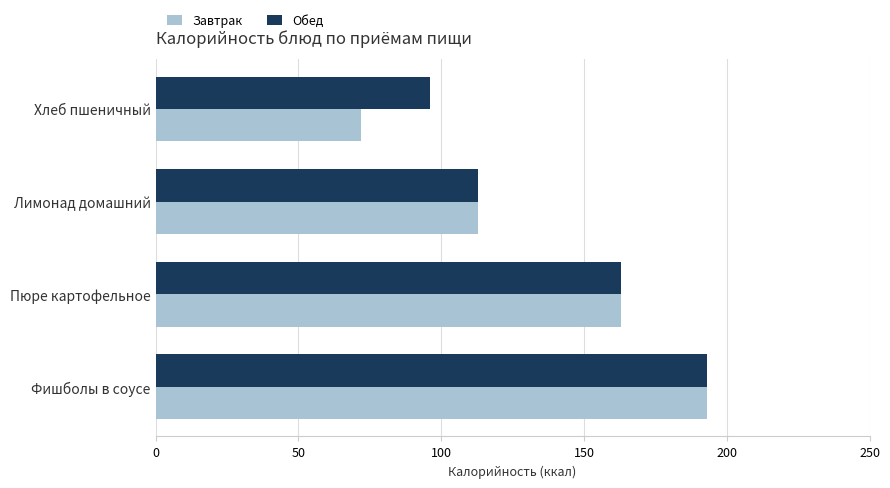

What is the minimum value shown in the chart?

72